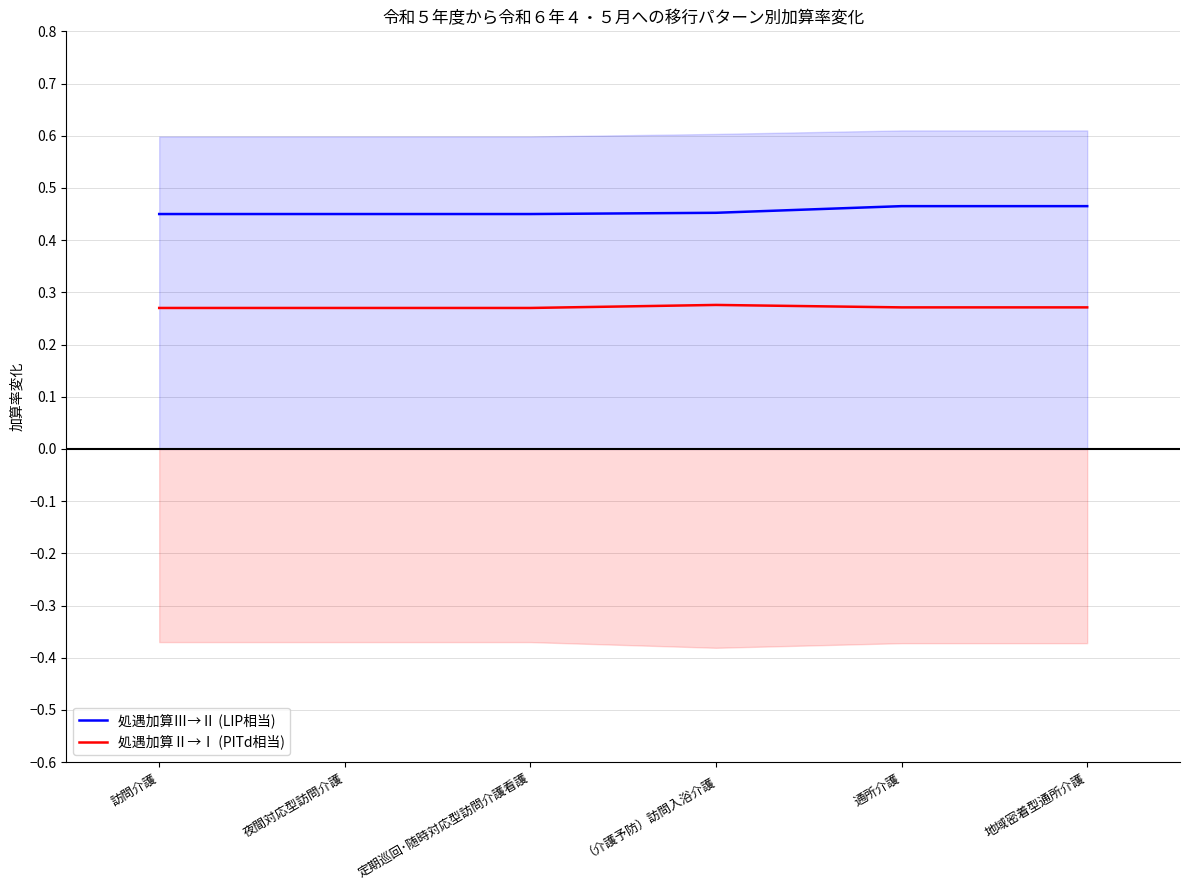

Is the value of 処遇加算Ⅲ→Ⅱ (LIP相当) at （介護予防）訪問入浴介護 greater than the value of 処遇加算Ⅱ→Ⅰ (PITd相当) at （介護予防）訪問入浴介護?

Yes